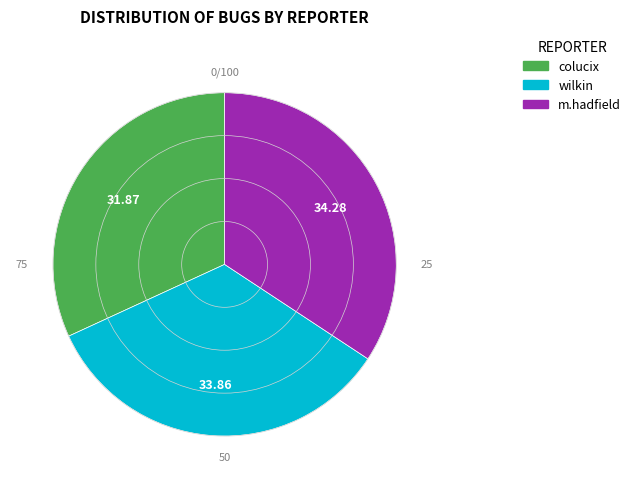

How many slices are in this pie chart?

3